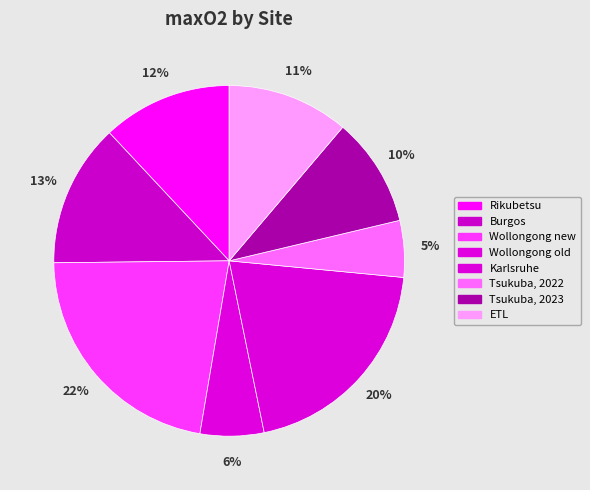

Does Tsukuba, 2023 represent more than half of the total?

No